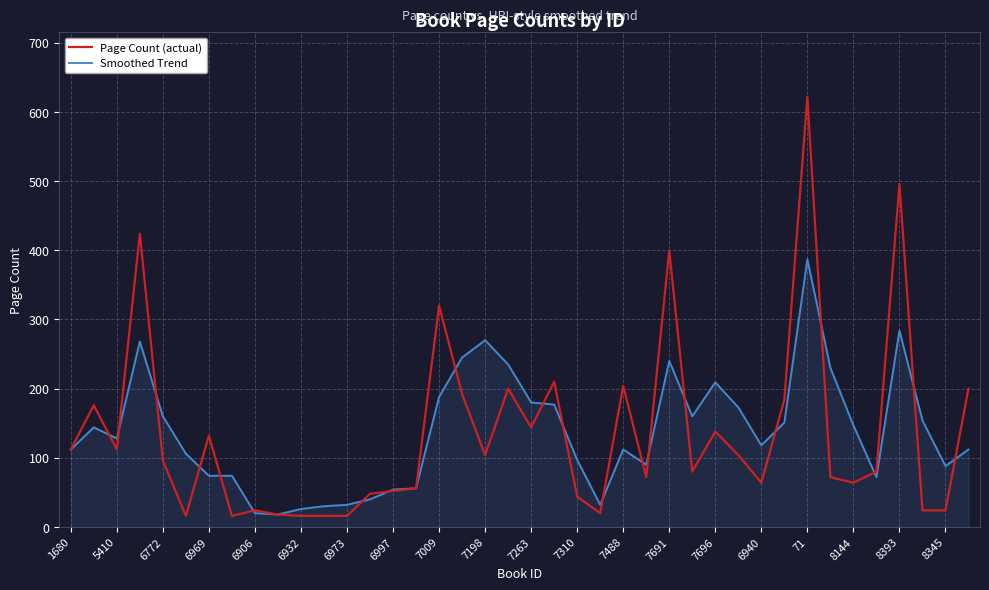

Which series has the largest range (max minus min)?

Page Count (actual)